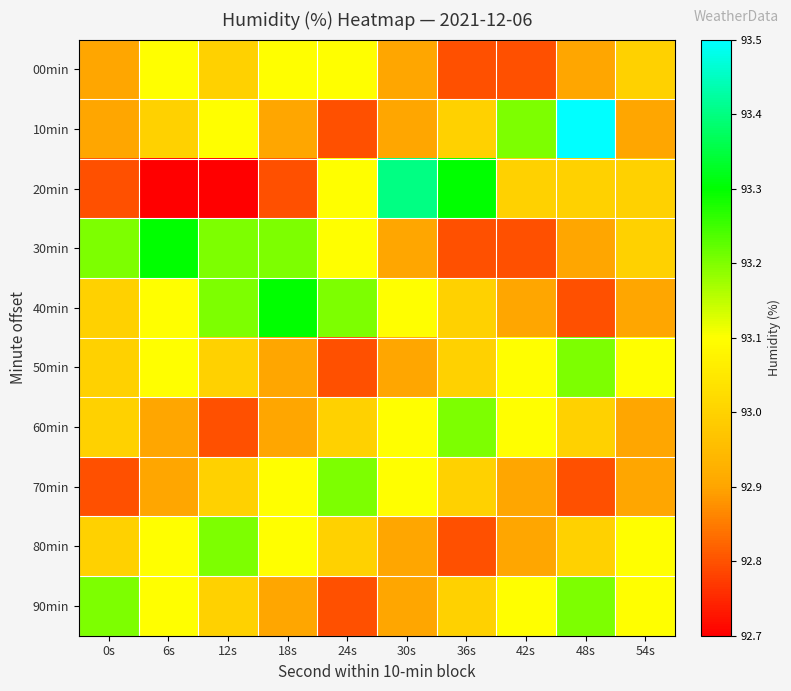

At which category is the sum across all series the highest?

6s